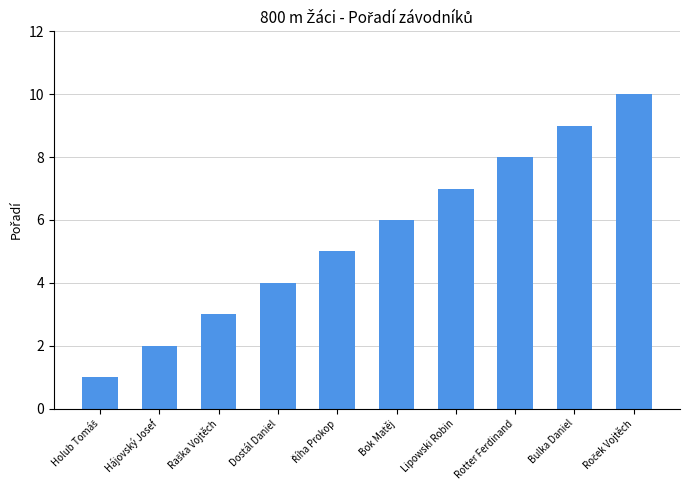

What is the greatest value displayed?

10